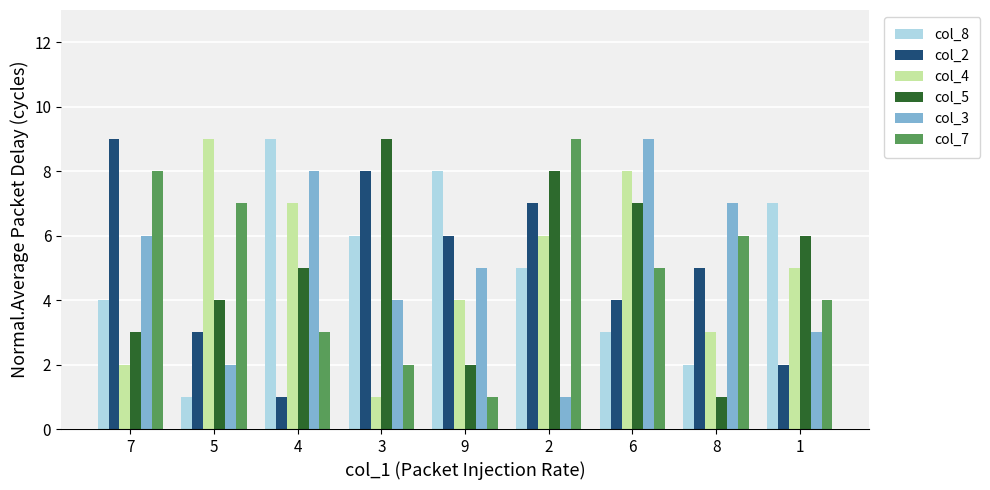

The value of col_5 at 1 is 3. True or false?

False